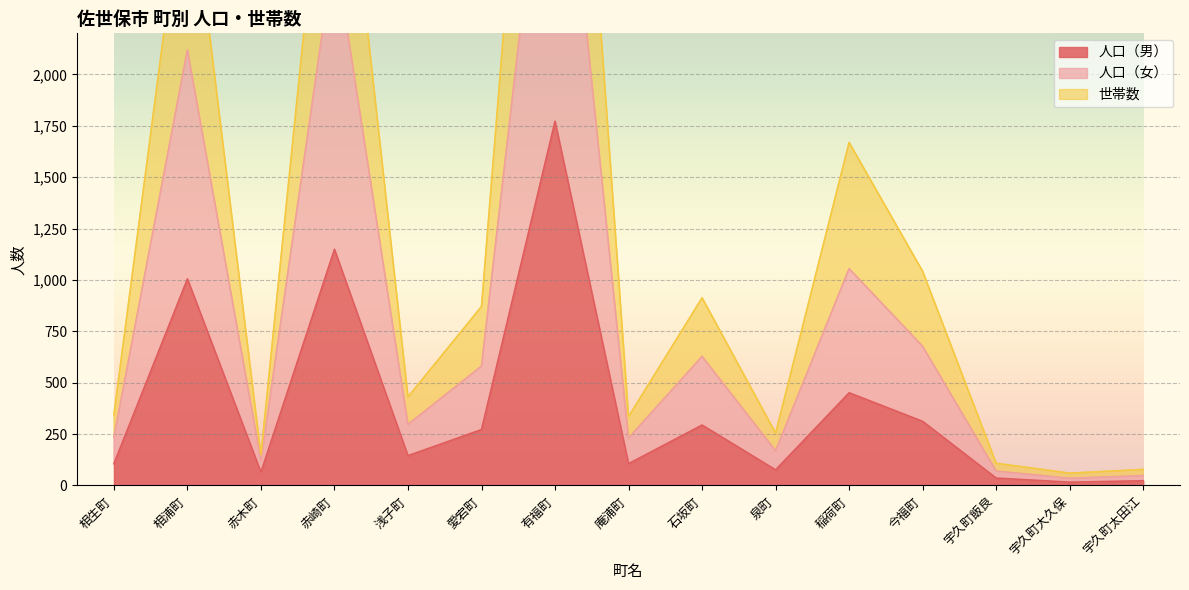

Read the 世帯数 value at 稲荷町.

1669